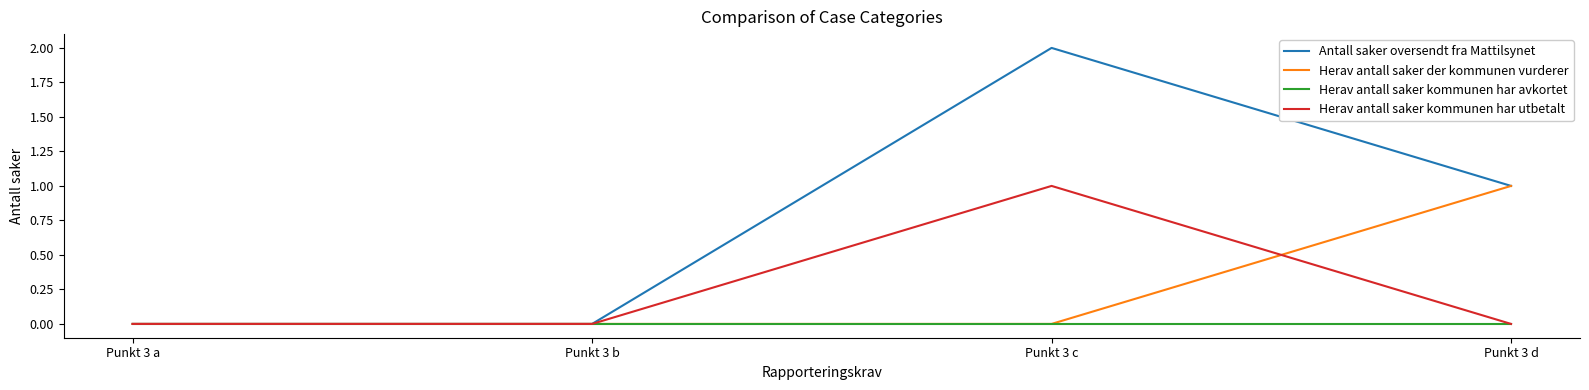

At which category is the sum across all series the highest?

Punkt 3 c